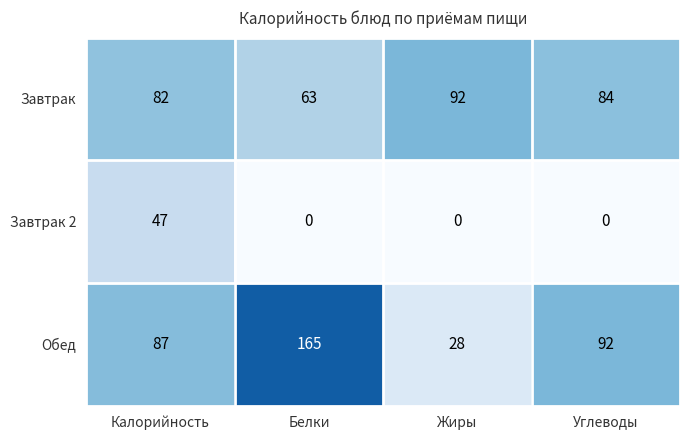

Reading left to right, extract all data points from this chart.

Завтрак: 82	63	92	84
Завтрак 2: 47	0	0	0
Обед: 87	165	28	92